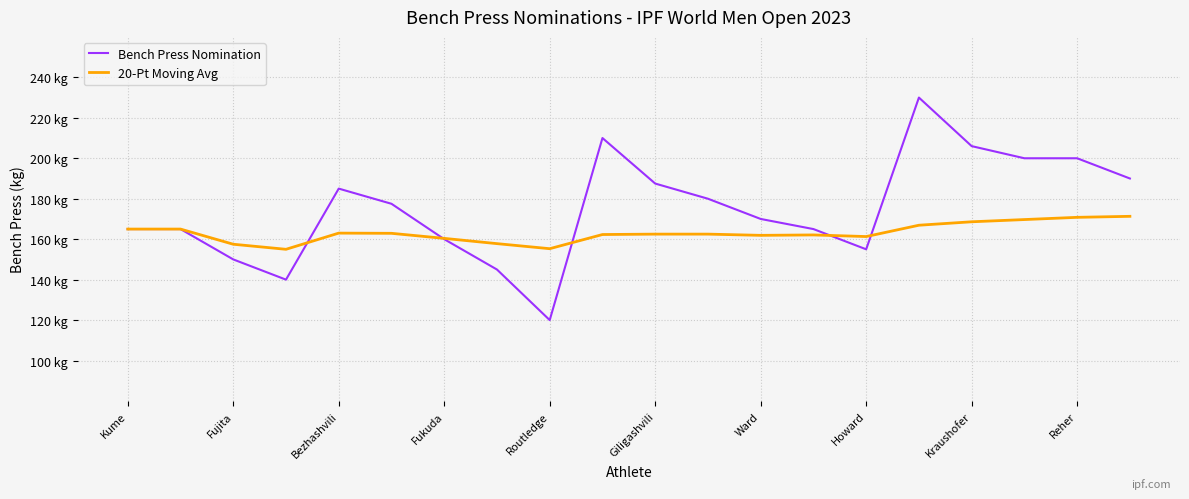

Which series ends up on top after the final intersection of 20-Pt Moving Avg and Bench Press Nomination?

Bench Press Nomination